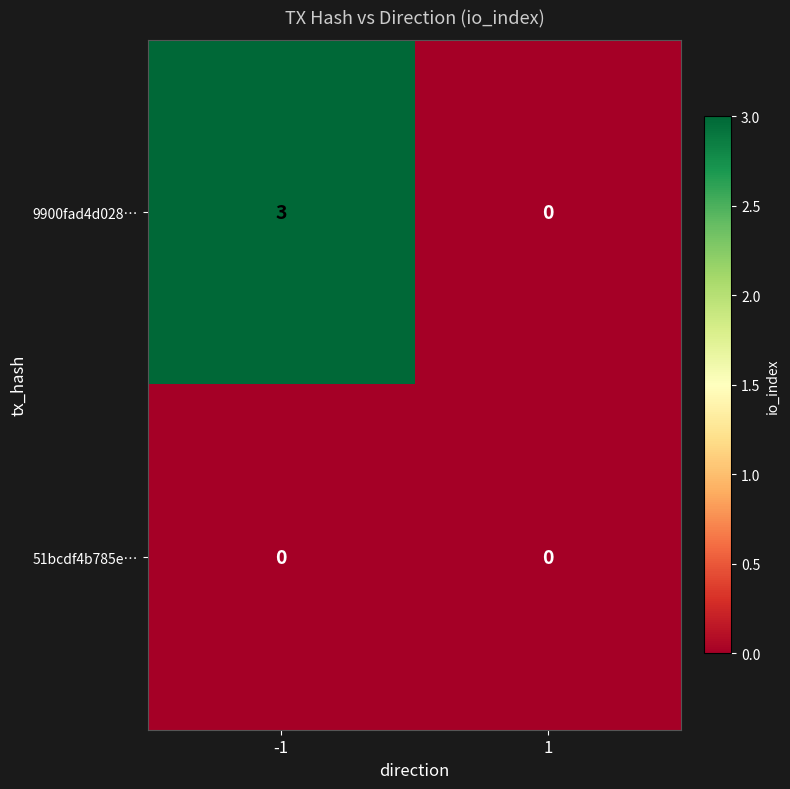

List the series in order of their overall mean, highest first.

9900fad4d028…, 51bcdf4b785e…